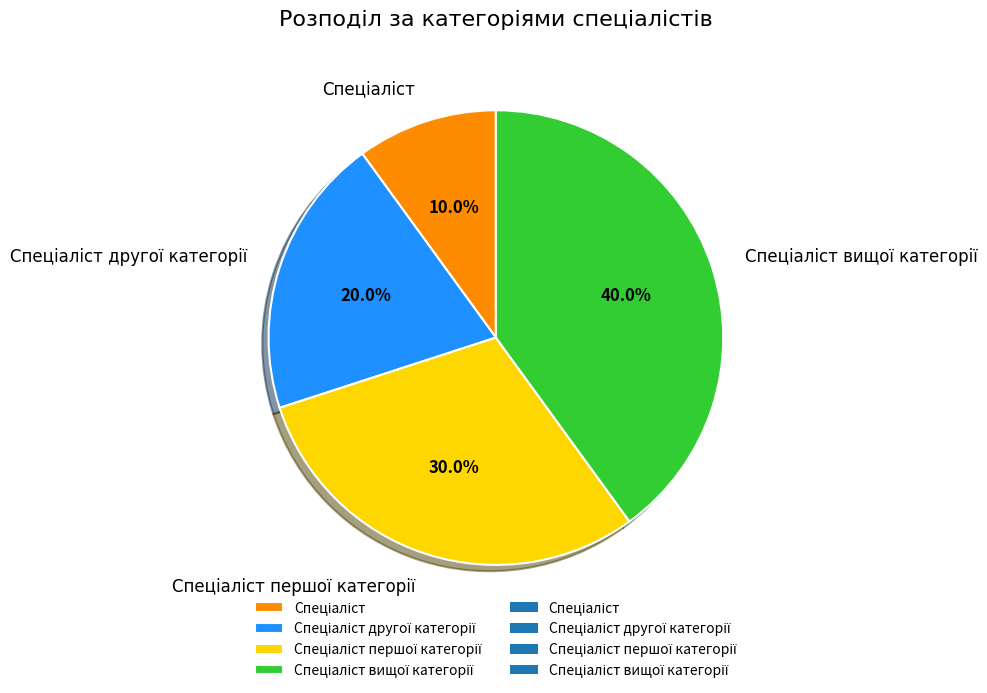

Is there a majority slice in this chart?

No